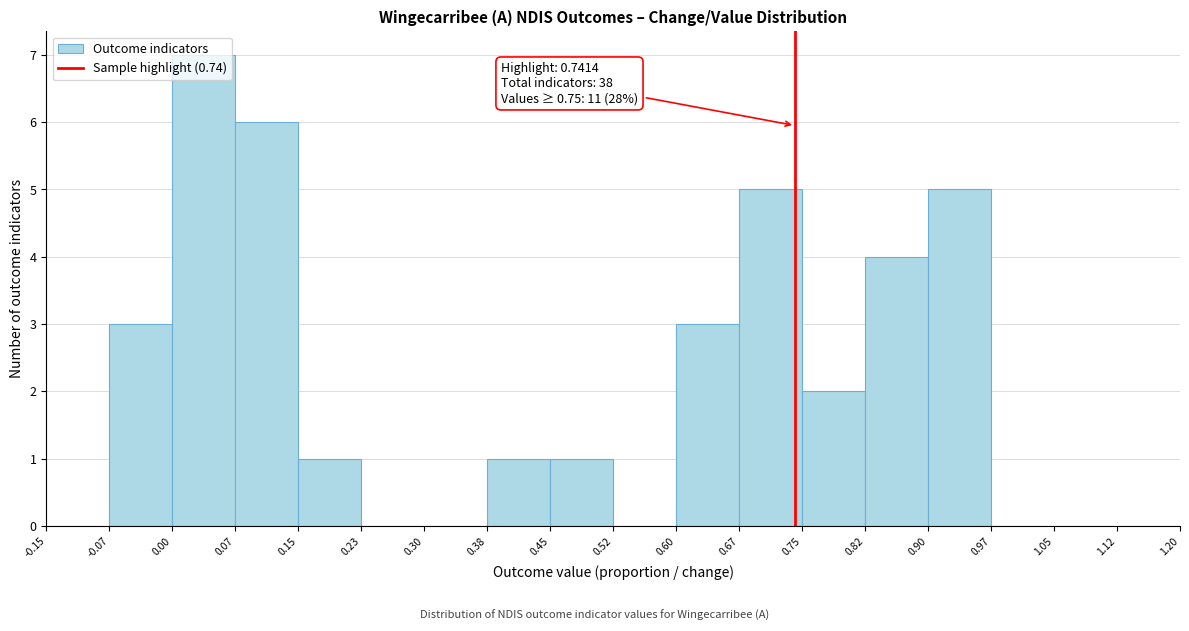

Over which range of the x-axis is the bar tallest?

0.00 to 0.07